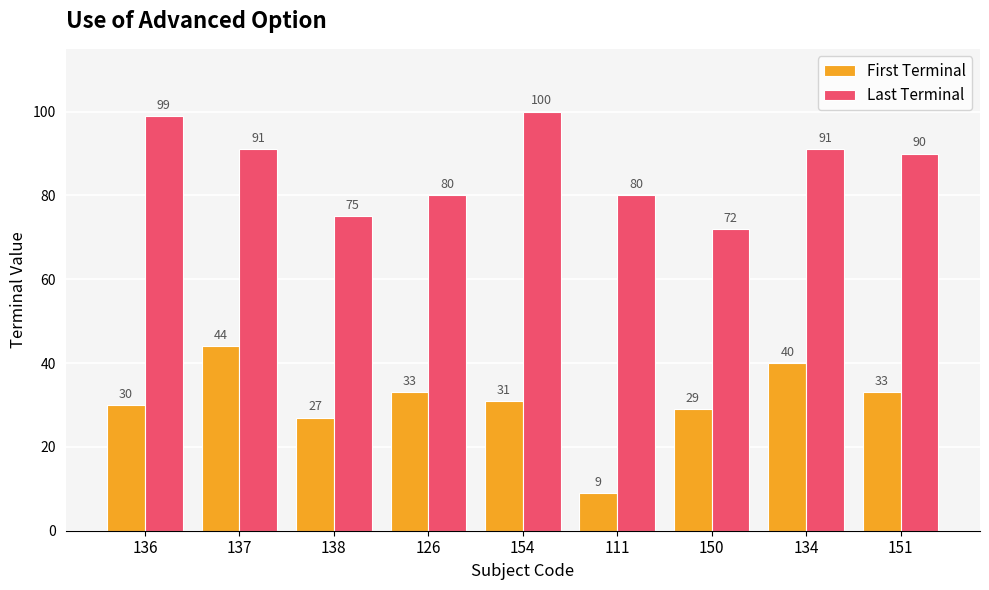

How many values in the Last Terminal series are below 90?

4